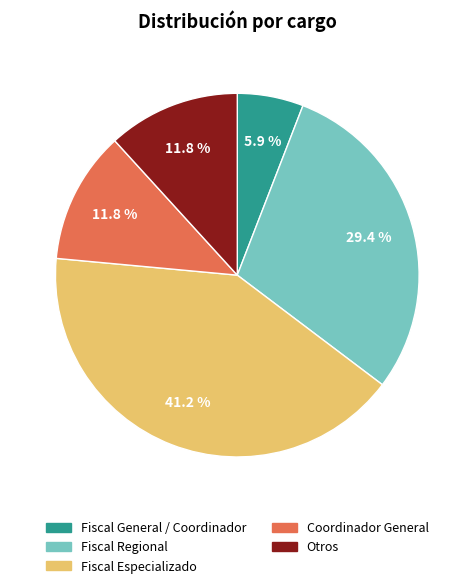

Is there a majority slice in this chart?

No